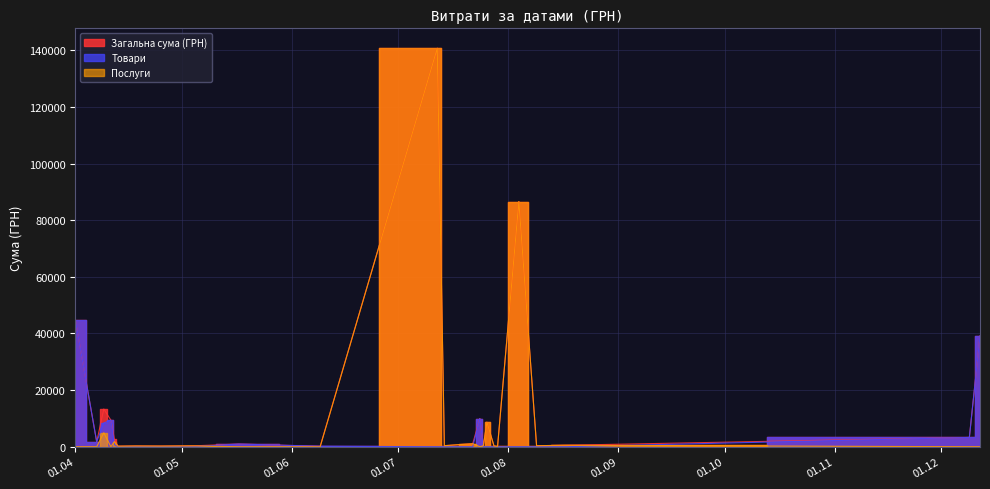

What is the total value across all series at 09.08.2016?

723.6